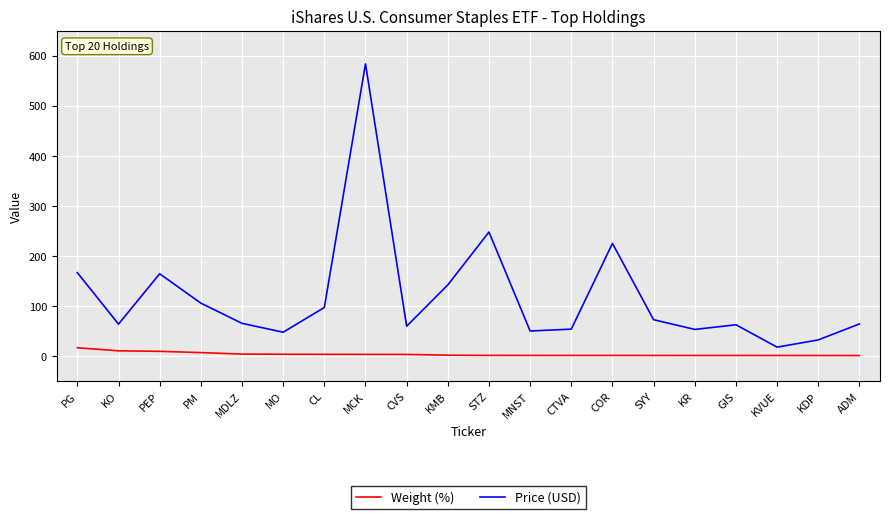

Where does the Price (USD) series first go above 65?

PG